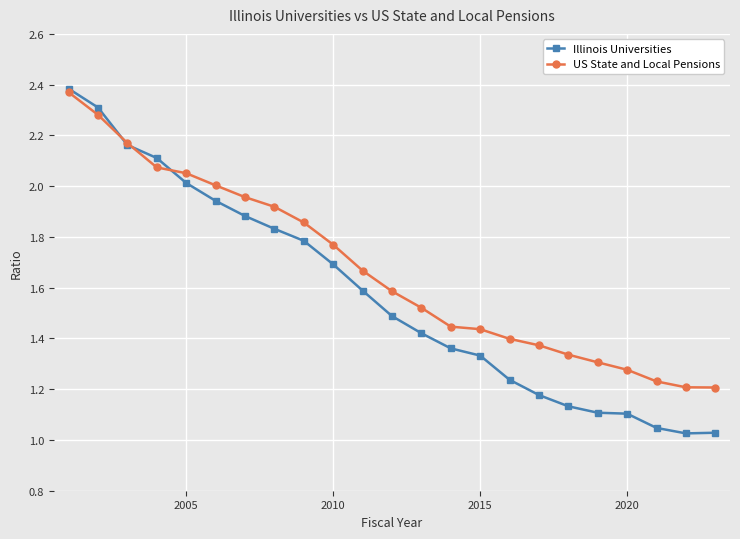

At how many categories does at least one series exceed 1?

23